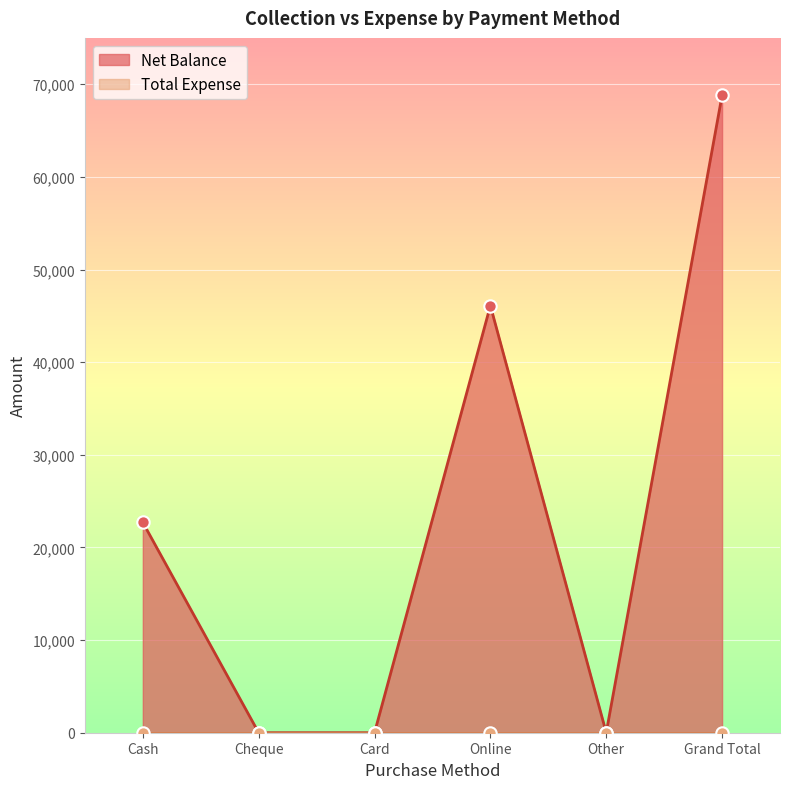

What is the change in value from Online to Grand Total?

+22700